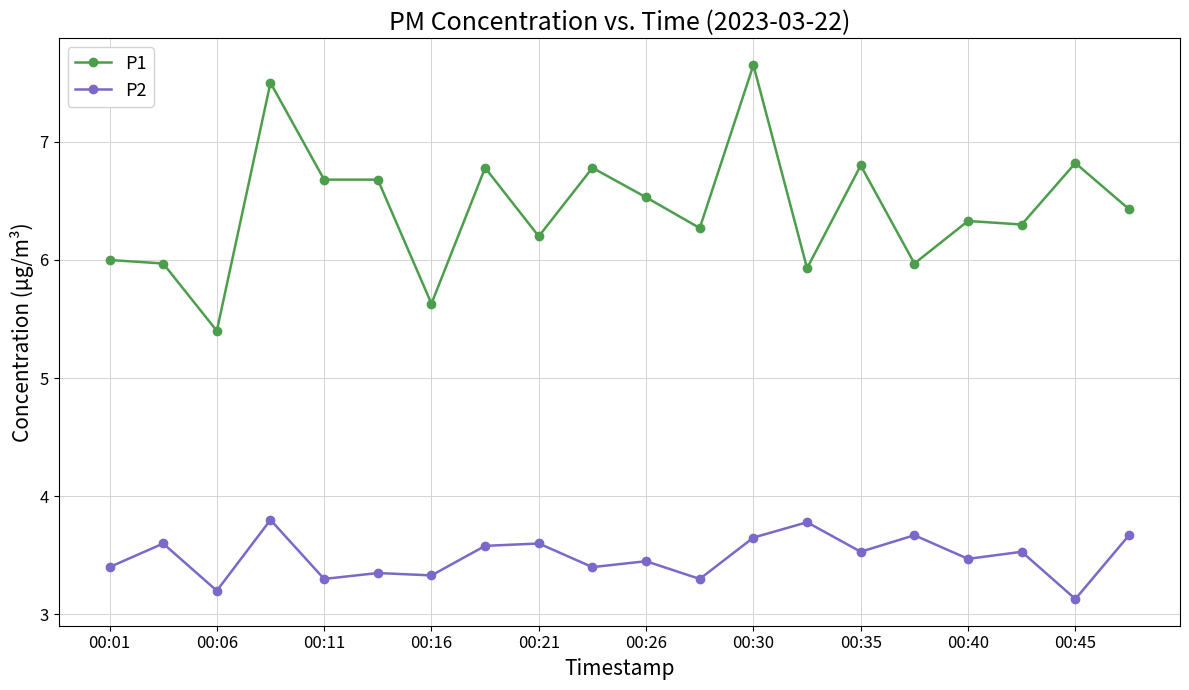

What is the minimum value shown in the chart?

3.1